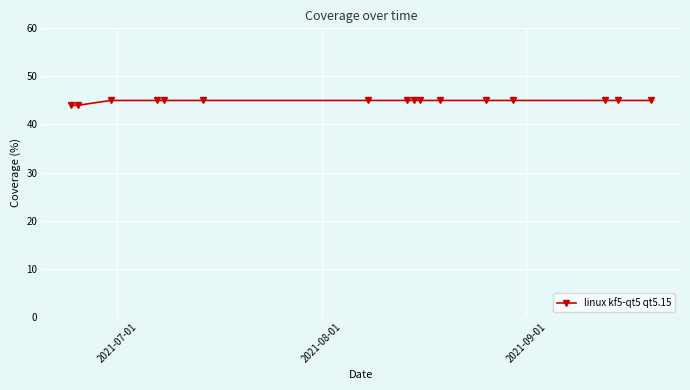

What is the value of the 15th point from the left?

45